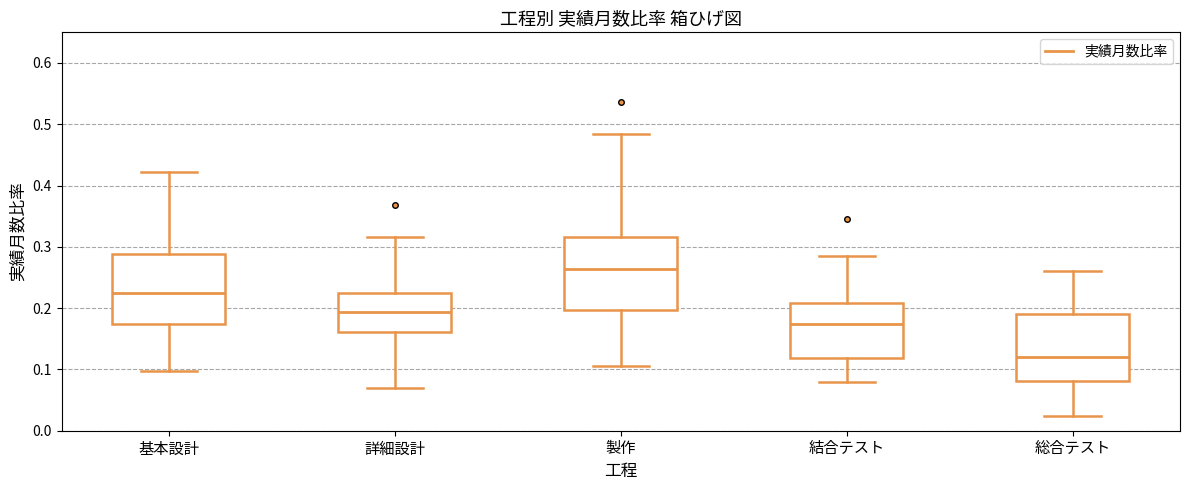

Reading left to right, transcribe this box plot: for each box, give where its median line is, the range the box spans, and where its two whiskers end, as read against the y-axis. The values are not printed on the chart, so give them approximately, as read against the axis.

基本設計: median 0.22, box 0.17 to 0.29, whiskers 0.10 to 0.42
詳細設計: median 0.19, box 0.16 to 0.22, whiskers 0.07 to 0.32
製作: median 0.26, box 0.20 to 0.32, whiskers 0.11 to 0.48
結合テスト: median 0.17, box 0.12 to 0.21, whiskers 0.08 to 0.29
総合テスト: median 0.12, box 0.08 to 0.19, whiskers 0.02 to 0.26